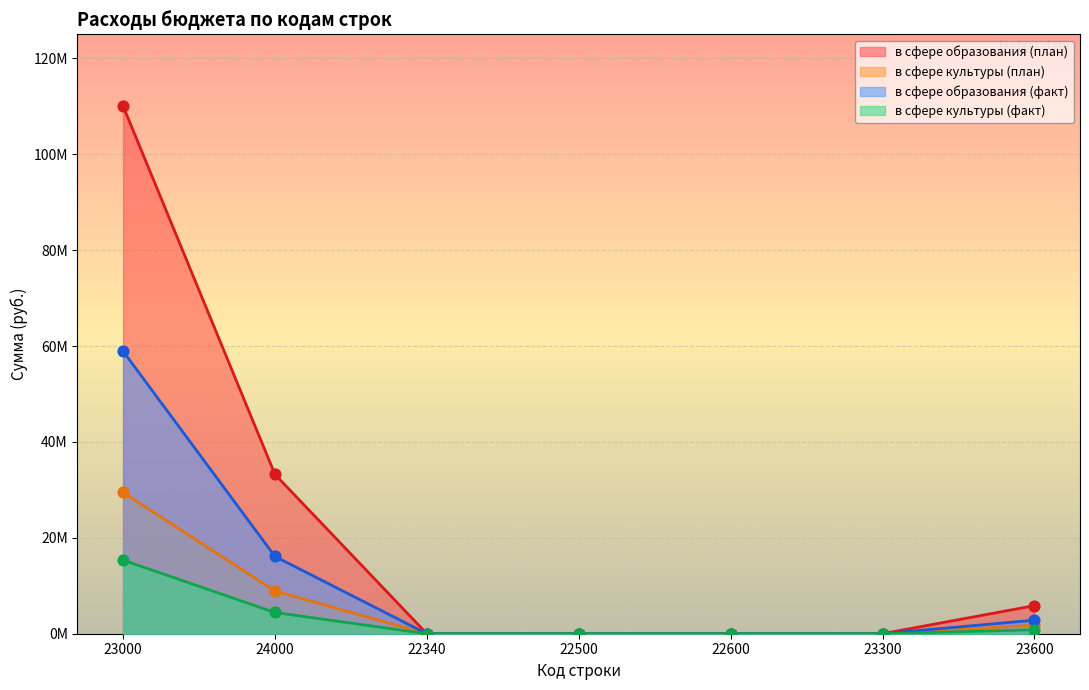

What is the total value across all series at 23000?

213766497.0